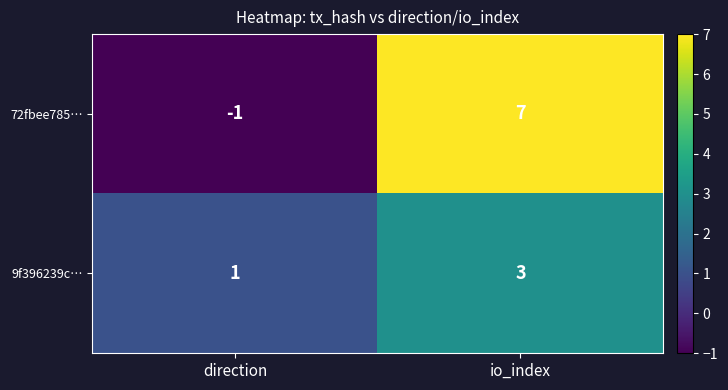

The value of 72fbee785… at direction is -1. True or false?

True